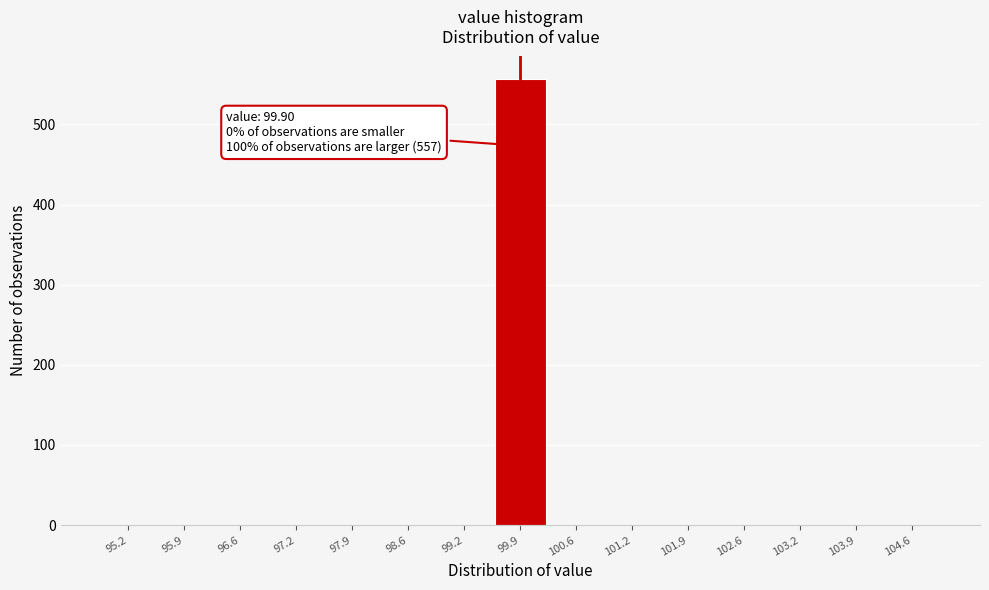

Over which range of the x-axis is the bar tallest?

99.6 to 100.2